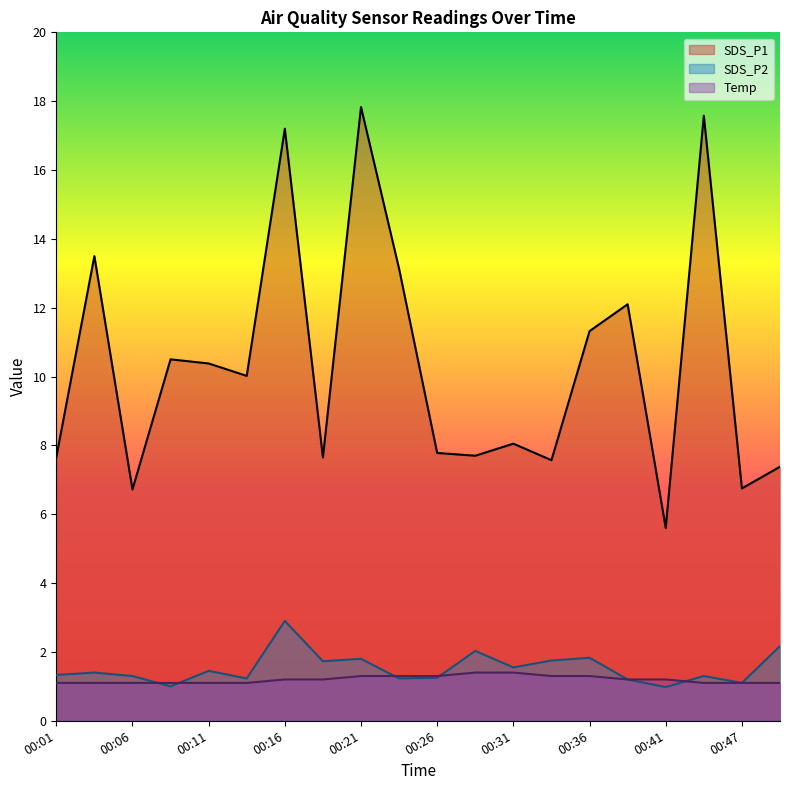

At 00:44, list the series in order from largest to smallest.

SDS_P1, SDS_P2, Temp